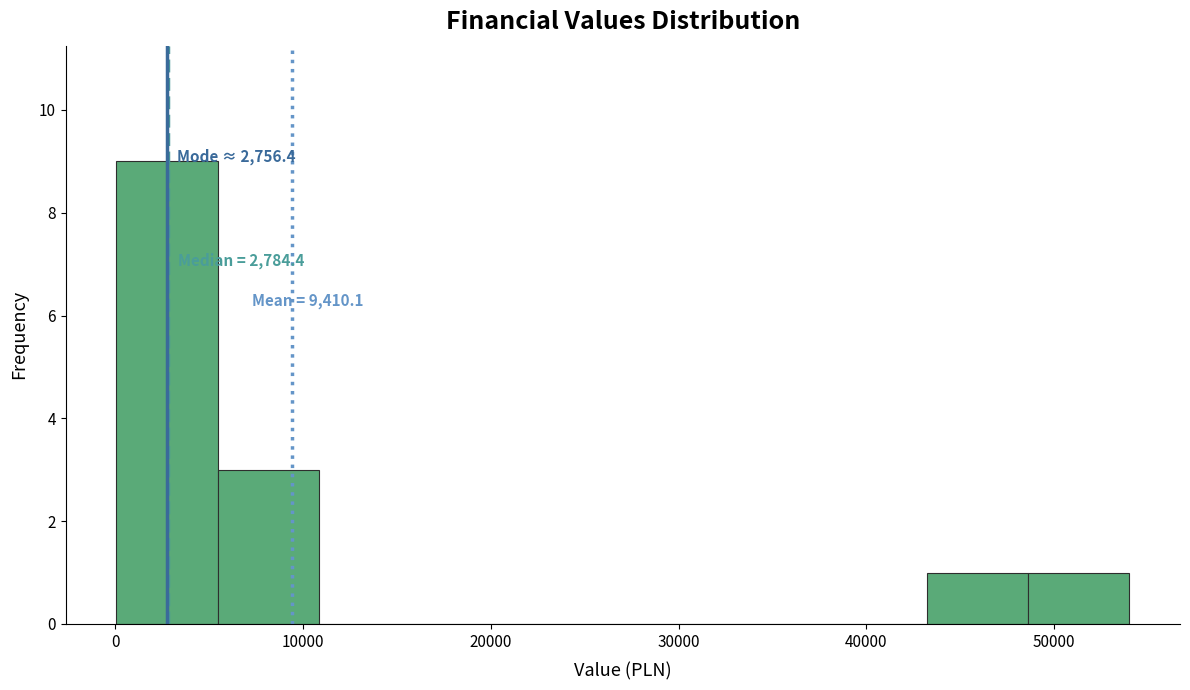

Over which range of the x-axis is the bar tallest?

0 to 5000